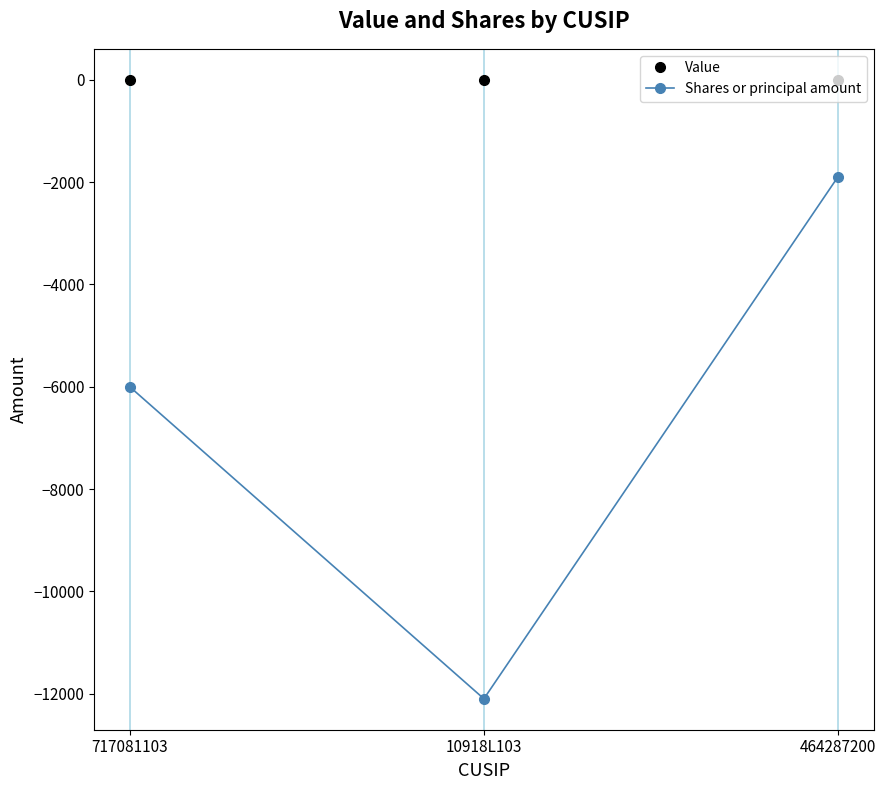

Is the value of Value at 10918L103 greater than the value of Shares or principal amount at 464287200?

Yes